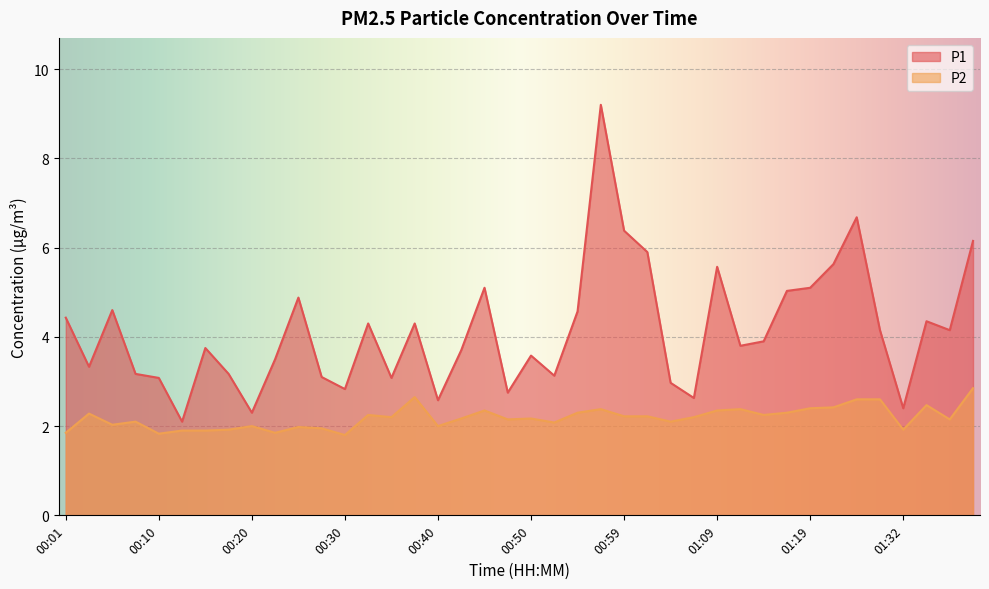

Which category has the lowest value across all series?

00:30